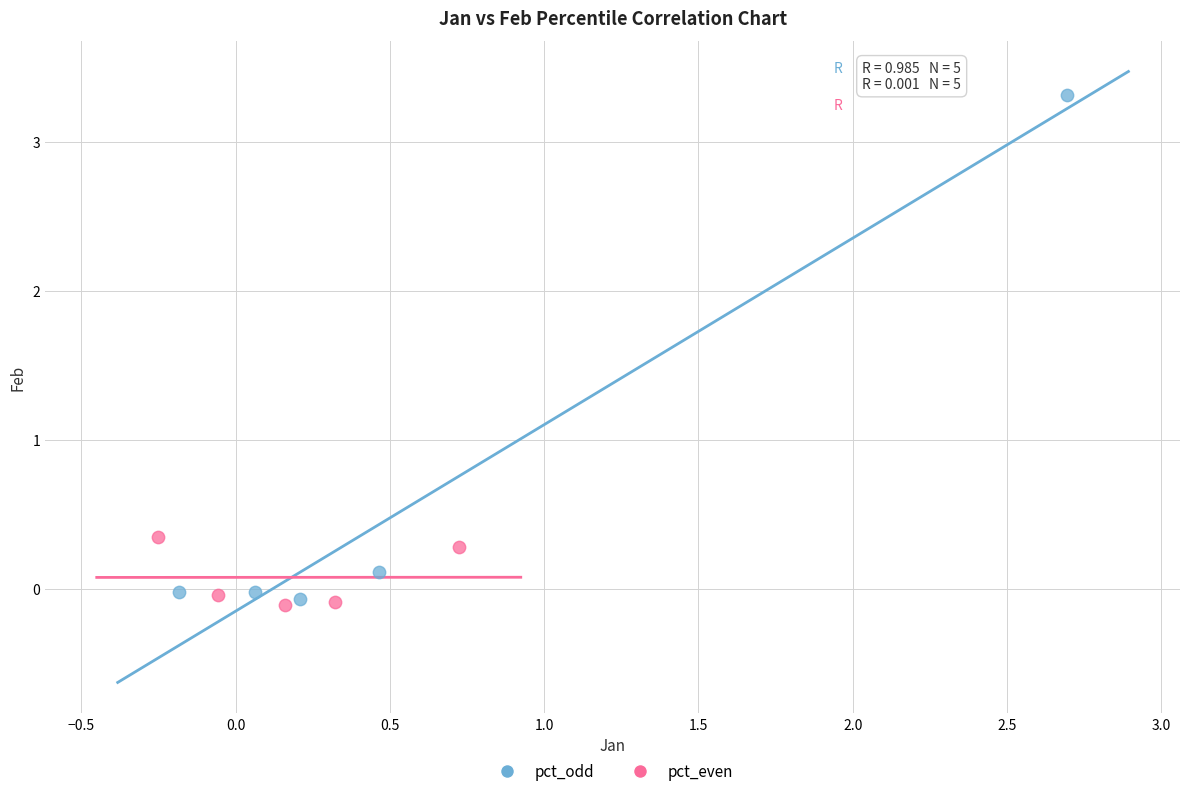

Which series has the widest spread of Y values?

pct_odd